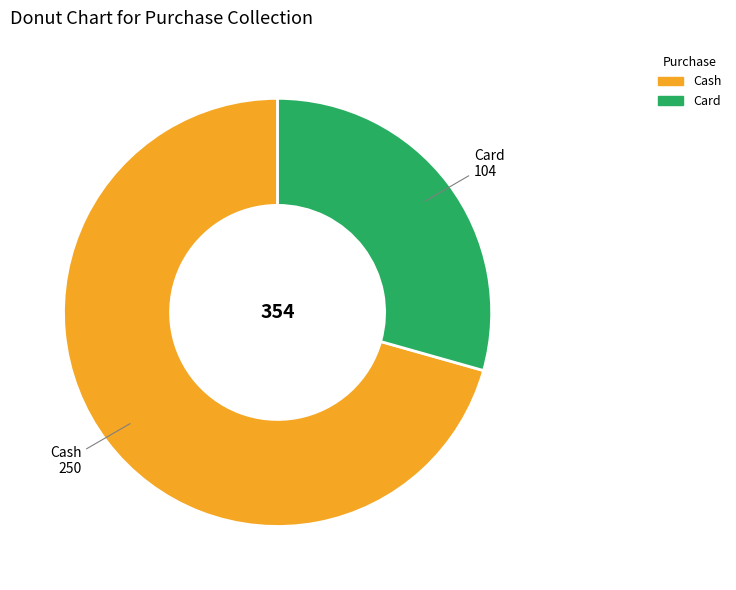

Which category has the biggest portion of the pie?

Cash